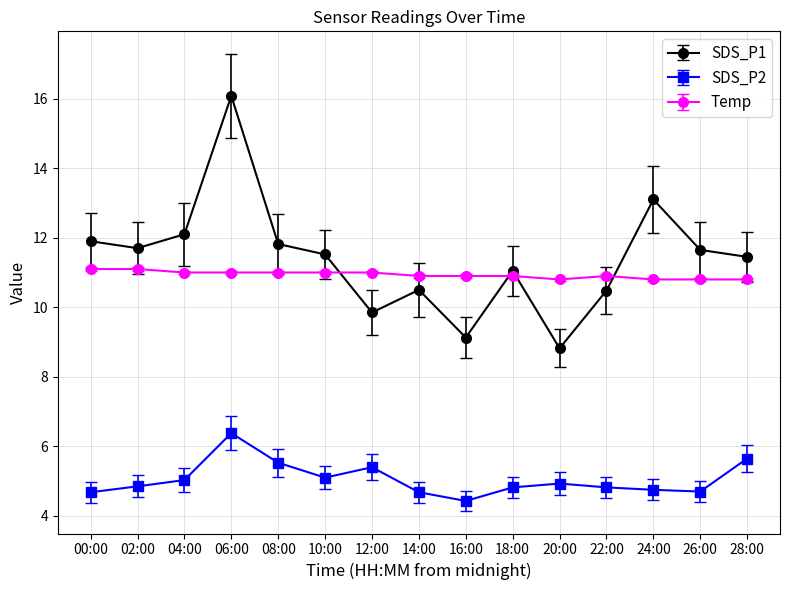

What is the lowest value of the Temp series?

10.8